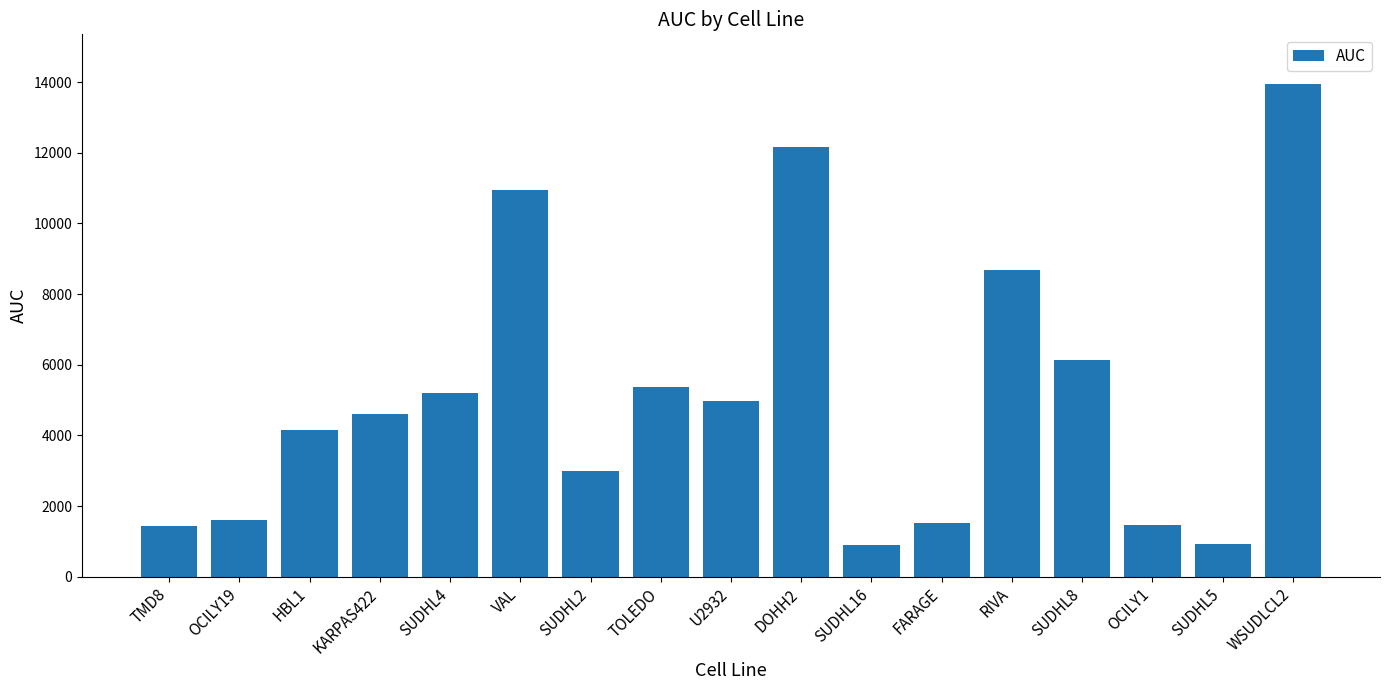

Between SUDHL5 and U2932, which is larger?

U2932